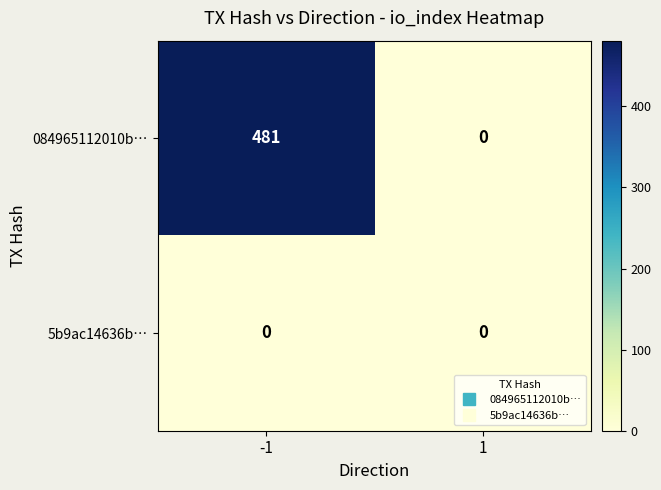

List the series in order of their peak value, lowest first.

5b9ac14636b…, 084965112010b…